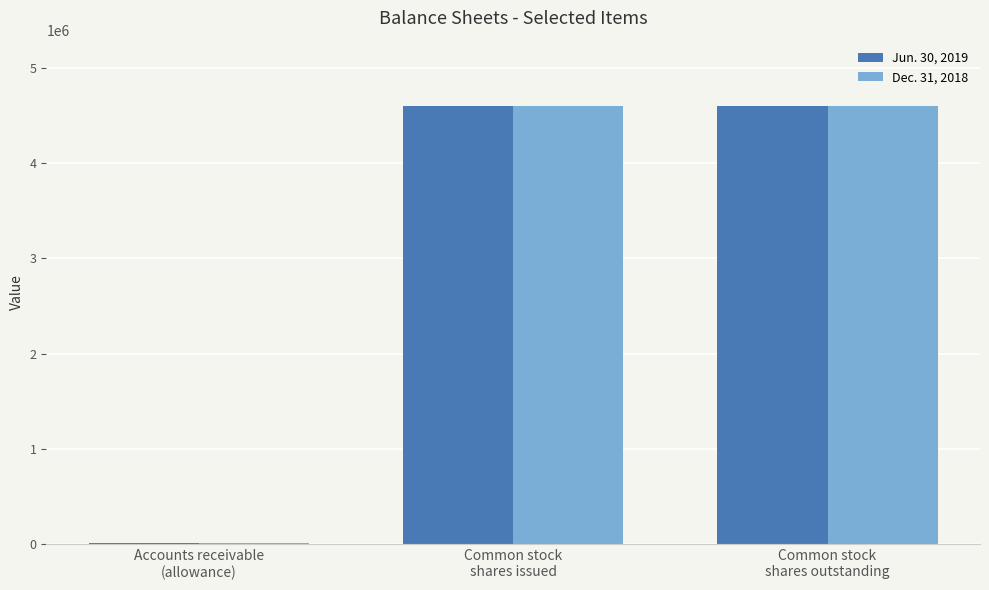

What is the greatest value displayed?

4594319